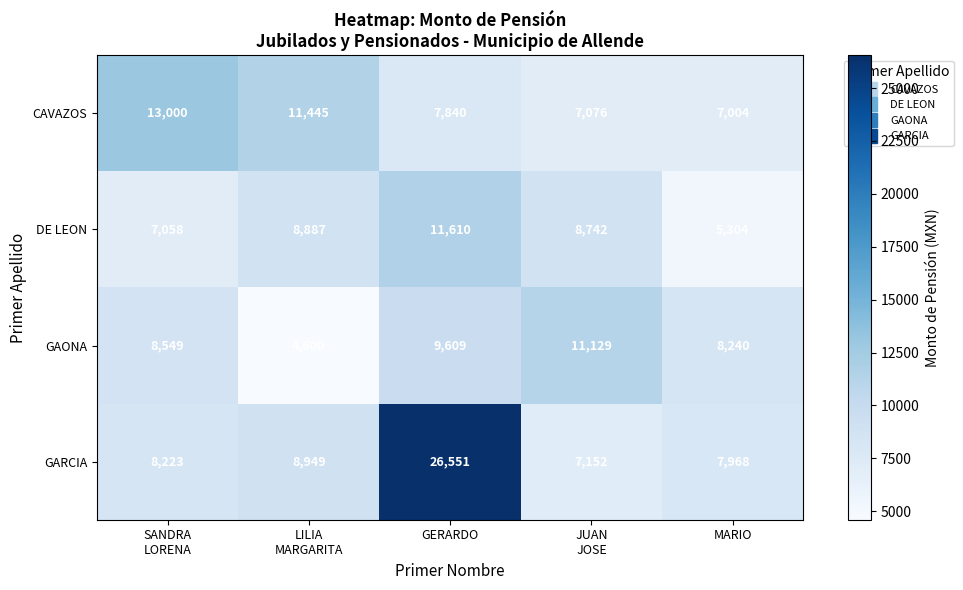

Rank the series by their maximum value, from lowest to highest.

GAONA, DE LEON, CAVAZOS, GARCIA